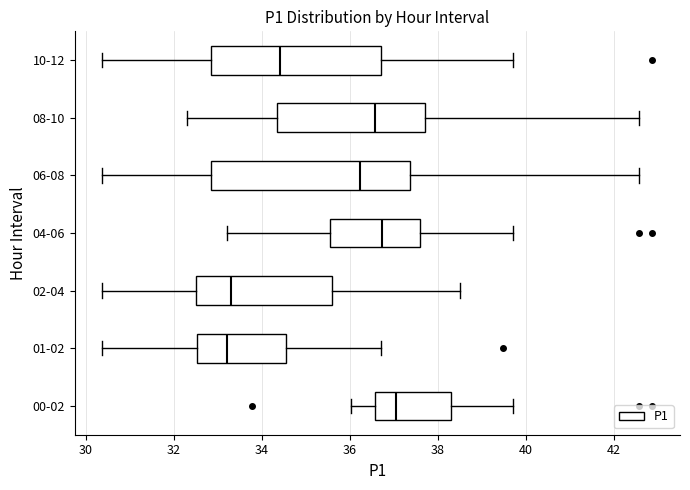

Reading bottom to top, read every box against the x-axis: the position of its median line, the range the box covers, and the ends of its whiskers. The values are not printed on the chart, so give them approximately, as read against the axis.

00-02: median 37.0, box 36.6 to 38.2, whiskers 36.0 to 39.8
01-02: median 33.2, box 32.6 to 34.6, whiskers 30.4 to 36.8
02-04: median 33.4, box 32.4 to 35.6, whiskers 30.4 to 38.6
04-06: median 36.8, box 35.6 to 37.6, whiskers 33.2 to 39.8
06-08: median 36.2, box 32.8 to 37.4, whiskers 30.4 to 42.6
08-10: median 36.6, box 34.4 to 37.8, whiskers 32.4 to 42.6
10-12: median 34.4, box 32.8 to 36.8, whiskers 30.4 to 39.8